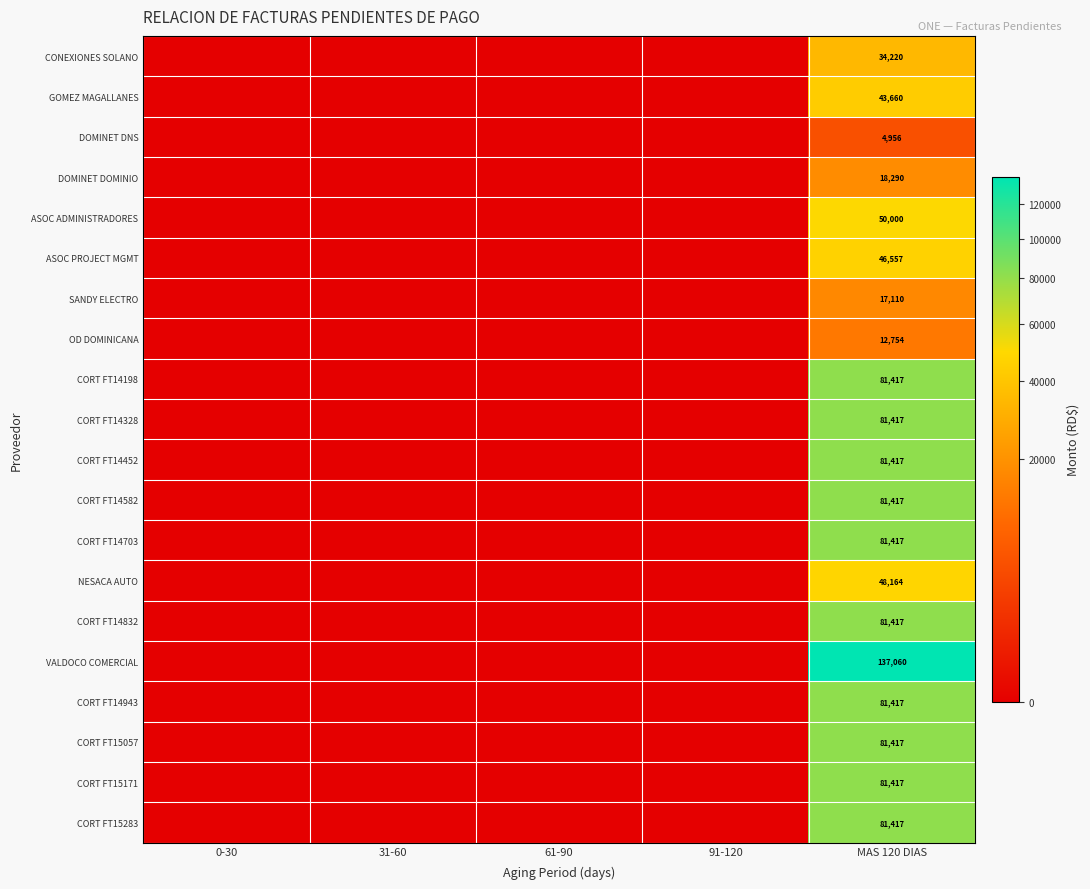

The value of CORT FT14943 at MAS 120 DIAS is 81416.7. True or false?

True